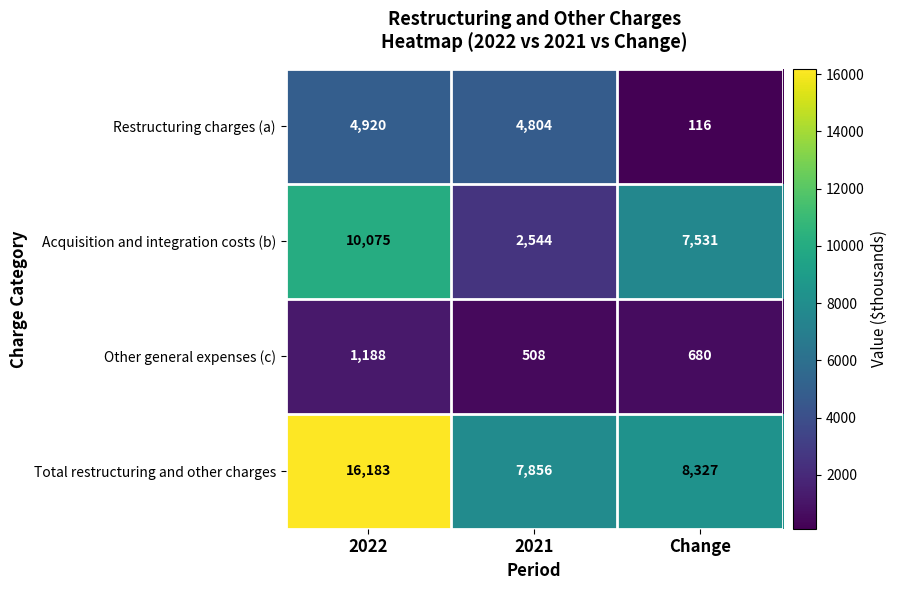

Where is Acquisition and integration costs (b) nearest to the value 6309?

Change